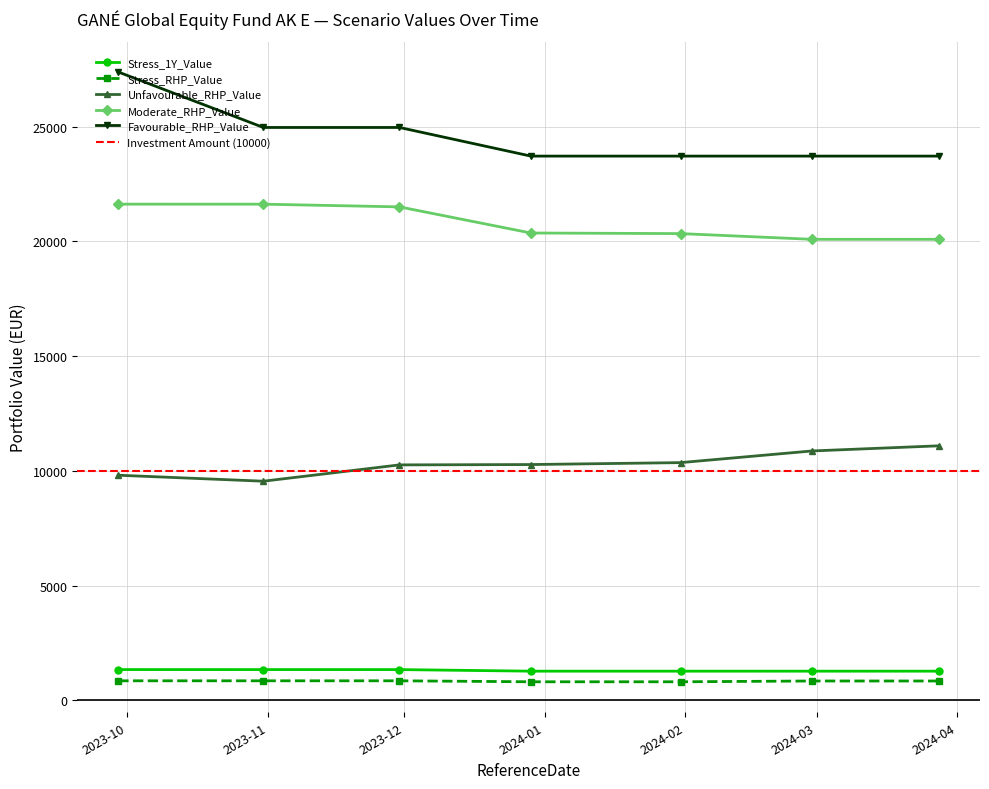

At 2024-02-29, list the series in order from largest to smallest.

Favourable_RHP_Value, Moderate_RHP_Value, Unfavourable_RHP_Value, Stress_1Y_Value, Stress_RHP_Value